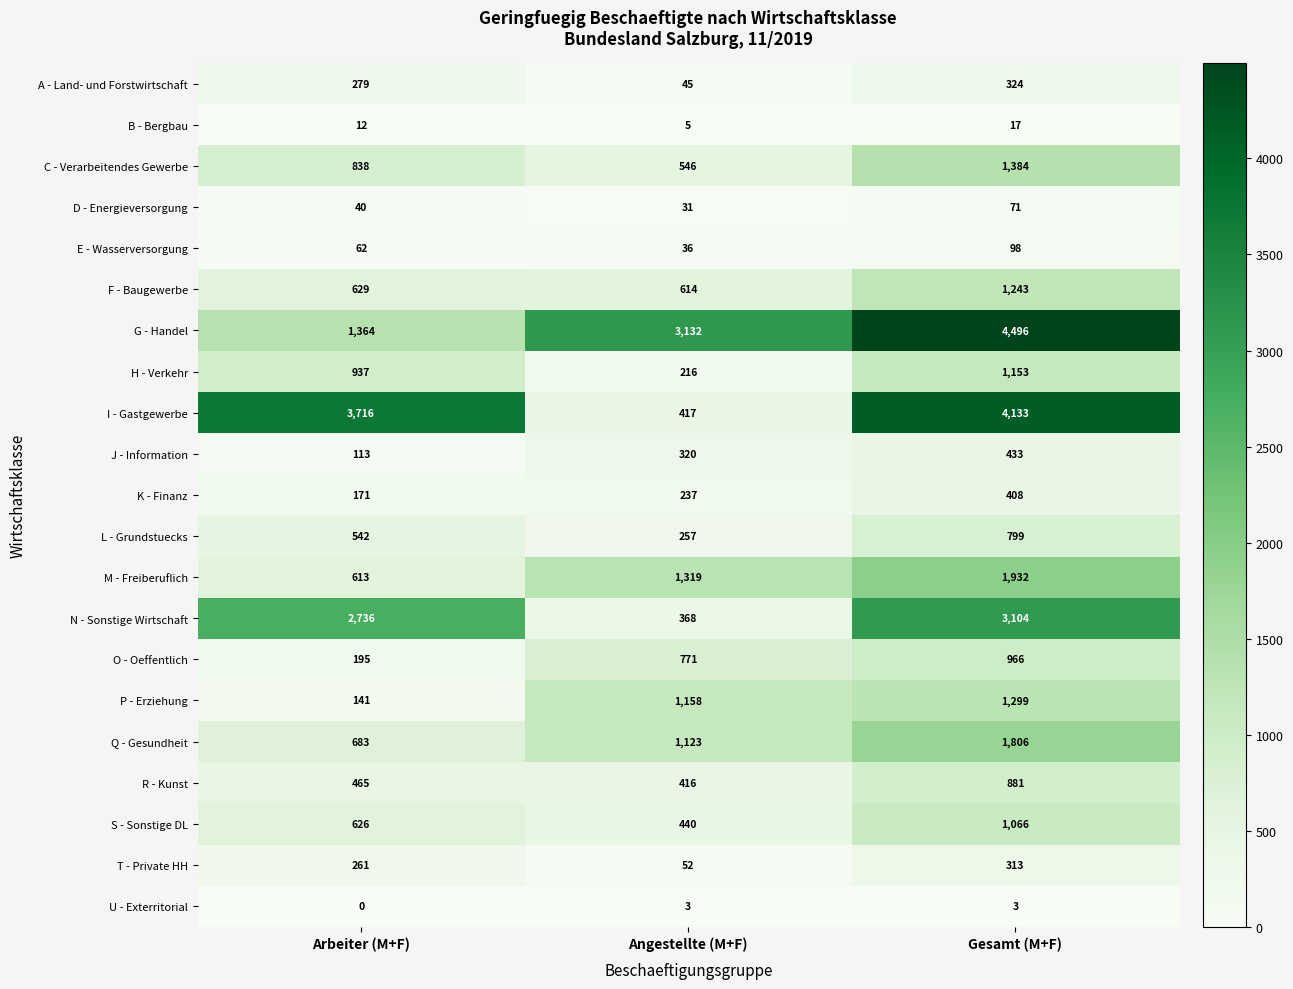

The Q - Gesundheit series shows 333 at Angestellte (M+F). True or false?

False